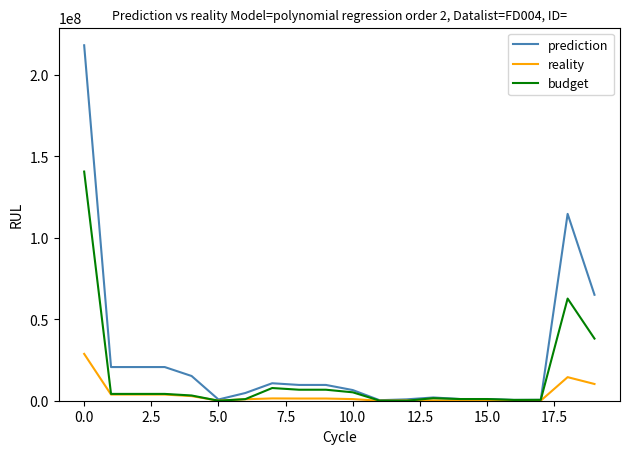

Which series has the largest range (max minus min)?

prediction